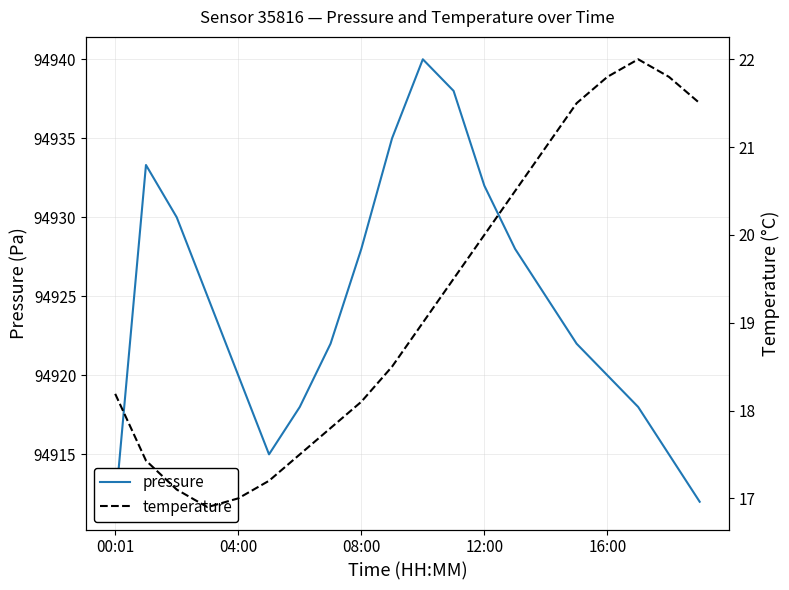

The value of pressure at 12:00 is 152851.6. True or false?

False